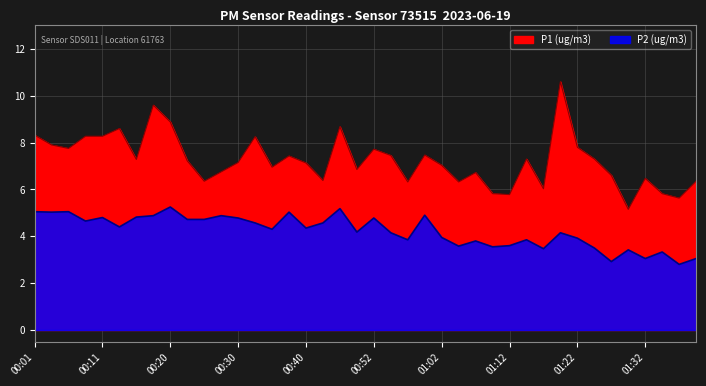

True or false: P1 and P2 cross at least once.

False